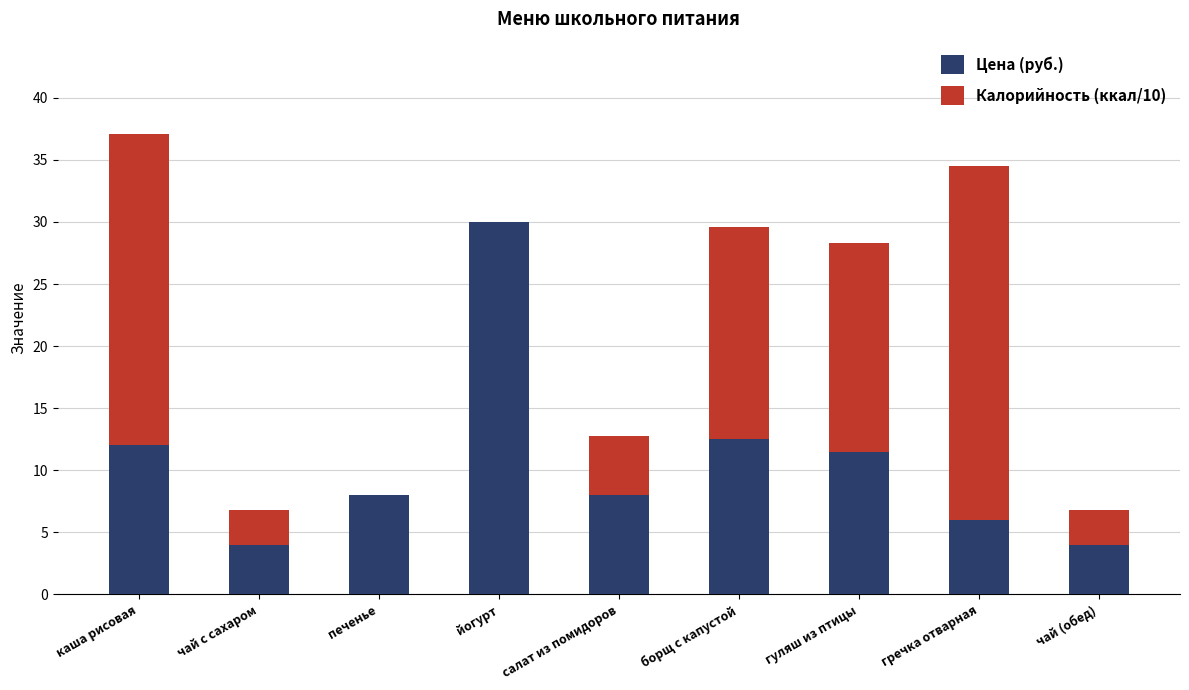

The Цена (руб.) series shows 8.0 at салат из помидоров. True or false?

True